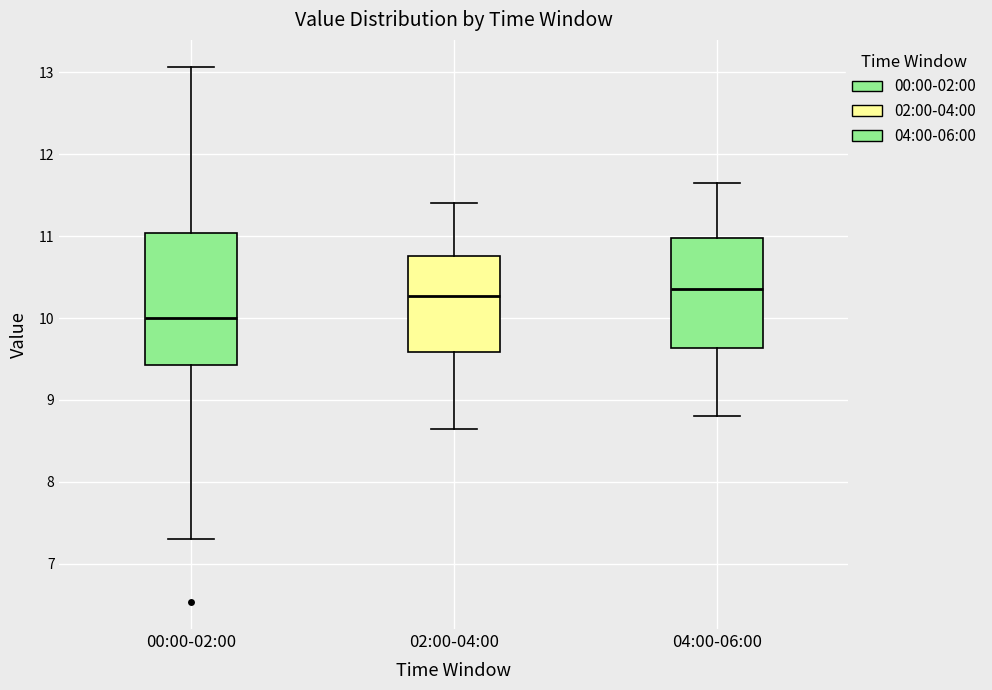

Where does the lower whisker of the box for 04:00-06:00 end on the y-axis? The values are not printed on the chart, so give them approximately, as read against the axis.

8.8